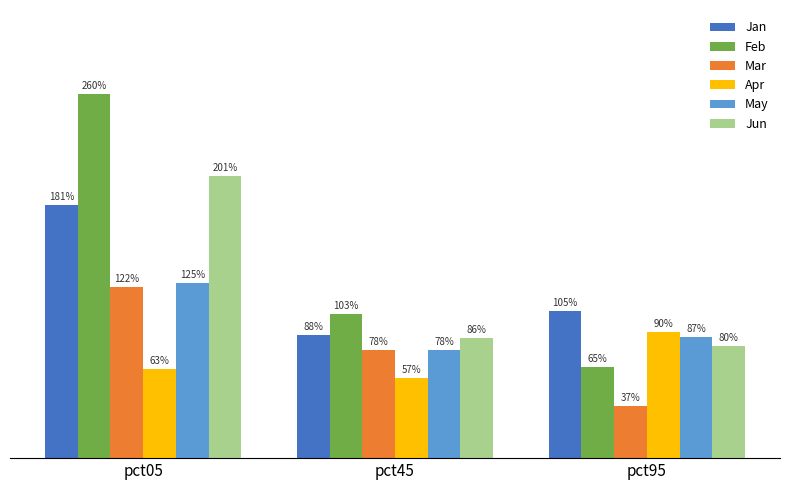

What are all the series names shown in the legend?

Jan, Feb, Mar, Apr, May, Jun